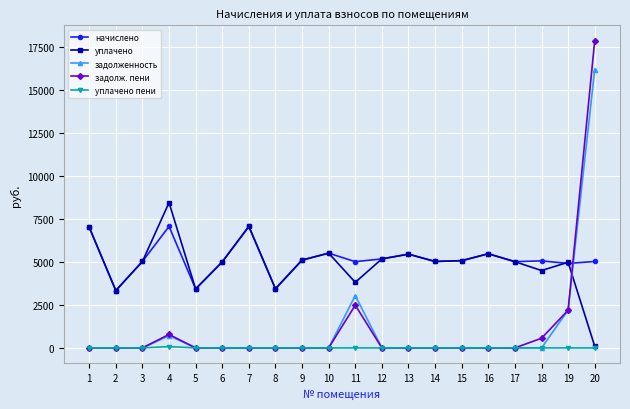

What is the difference between the highest and lowest values at 3?

5034.2